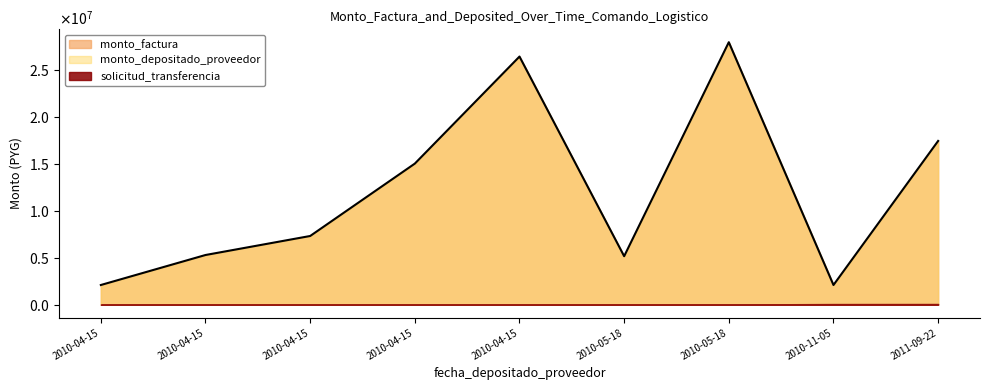

What is the approximate value of monto_factura at 2010-11-05, to the nearest 10?

2092200